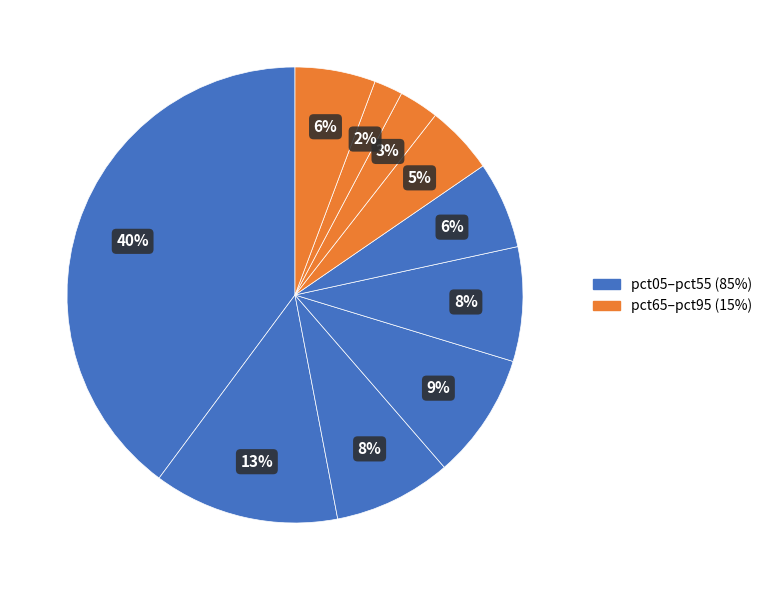

Count the number of slices in the pie.

10